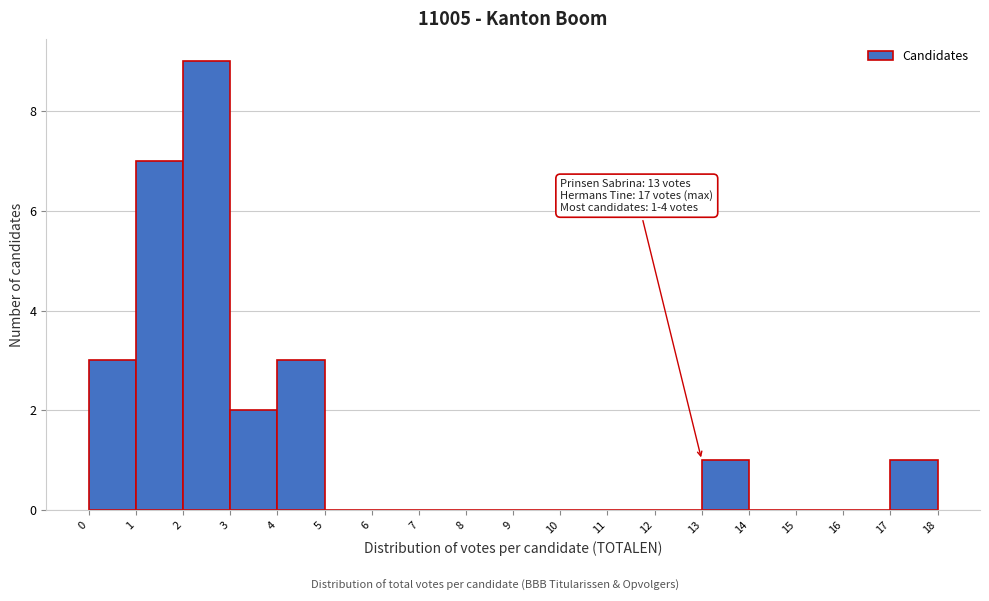

Which range on the x-axis has the tallest bar?

2 to 3